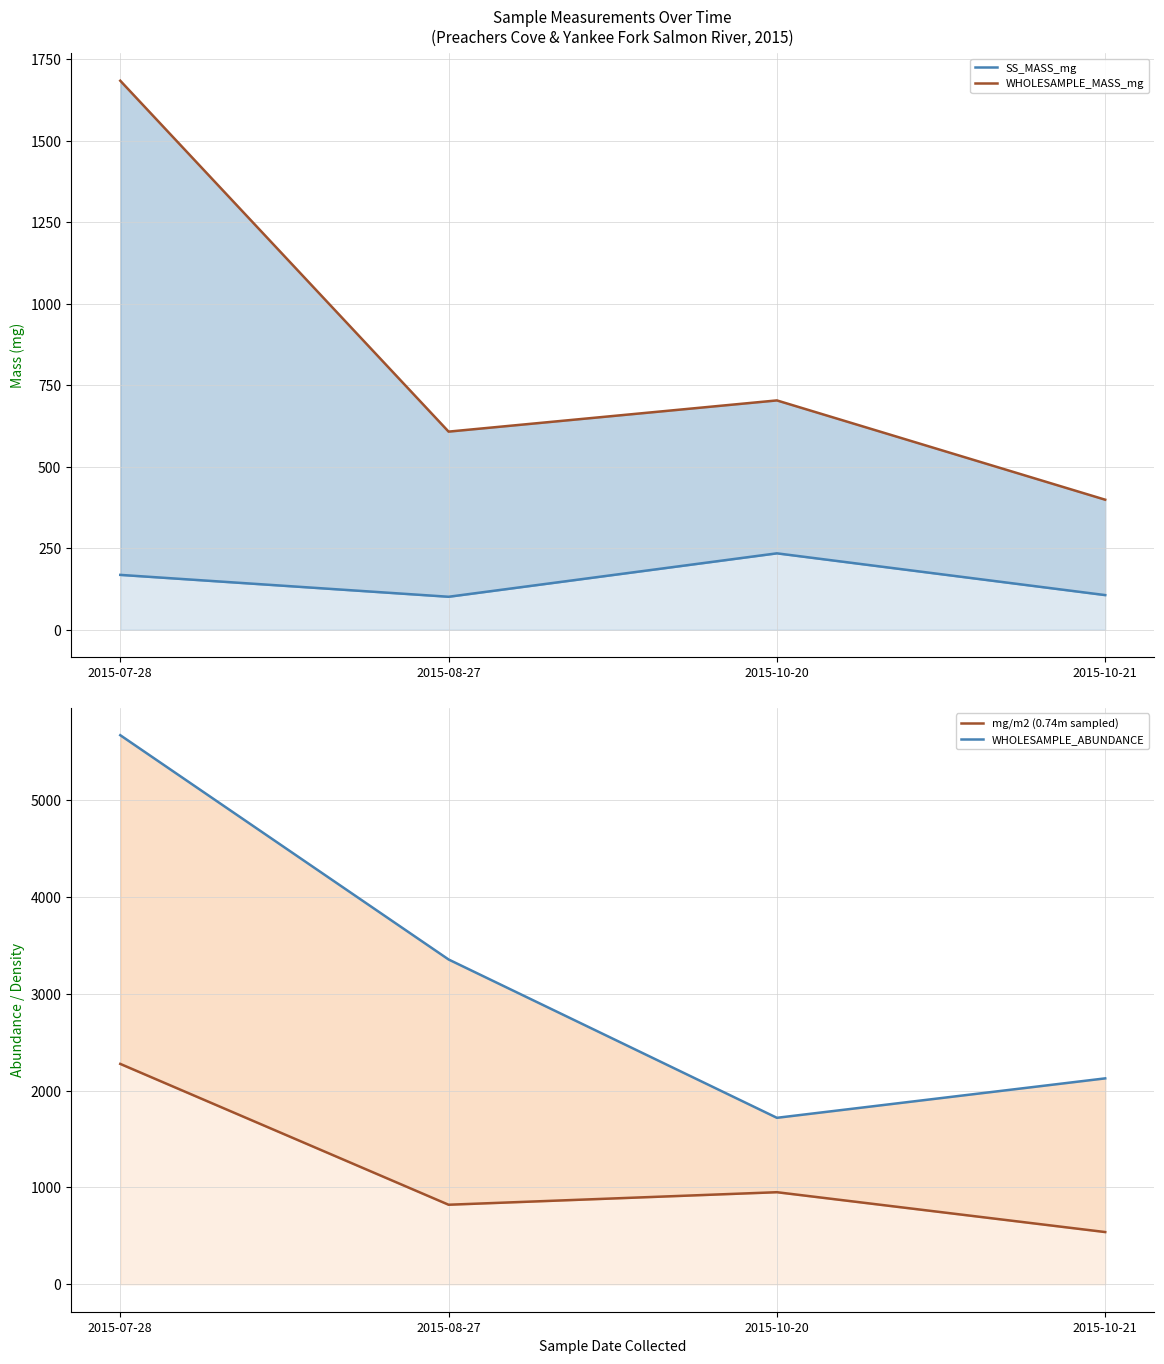

What is the value of the mg/m2 (0.74m sampled) point at the 1st from the left?

2275.7